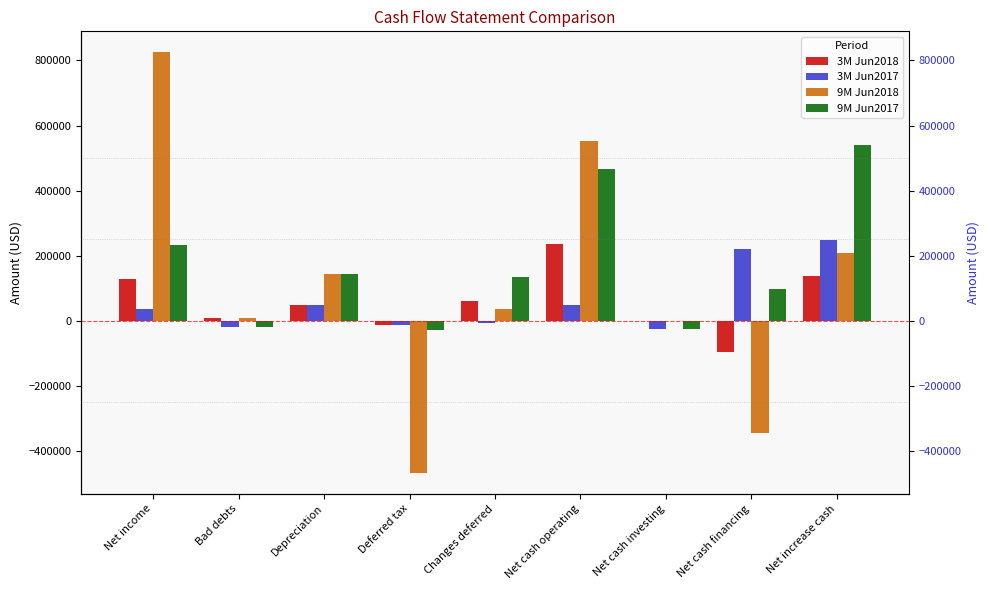

Between Deferred tax and Changes deferred, which series saw the biggest shift?

9M Jun2018